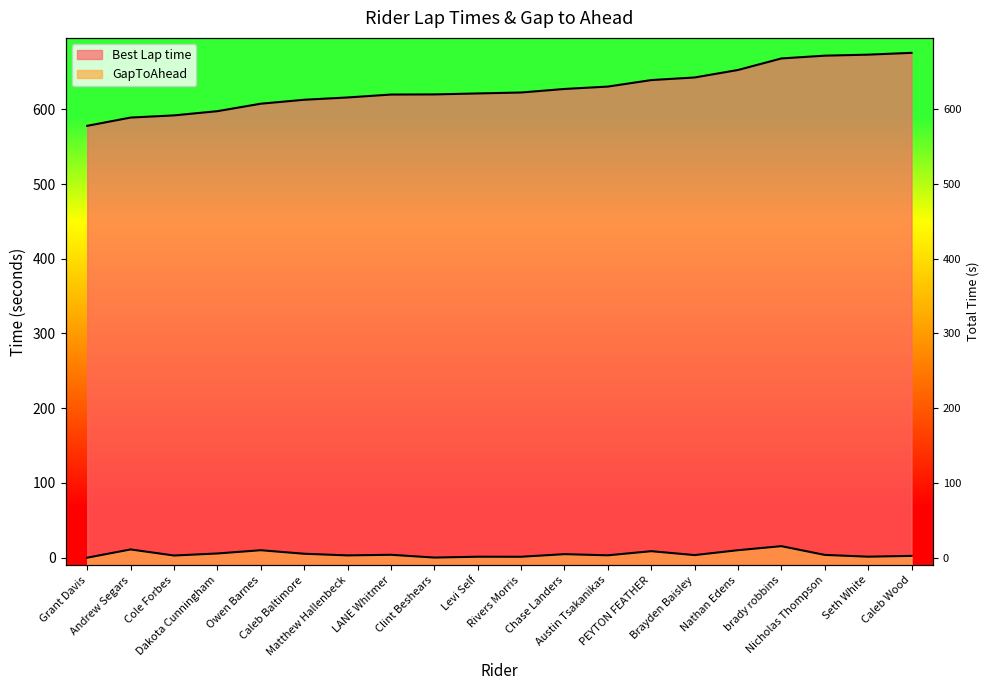

What is the label of the 2nd point from the left?

Andrew Segars